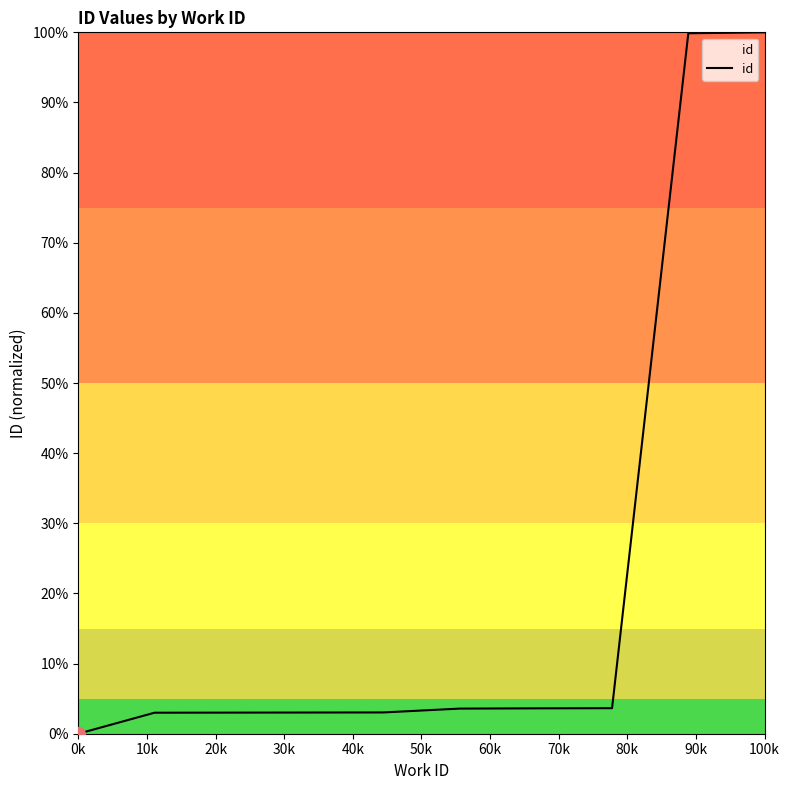

Does the chart display data point markers on the line(s)?

No